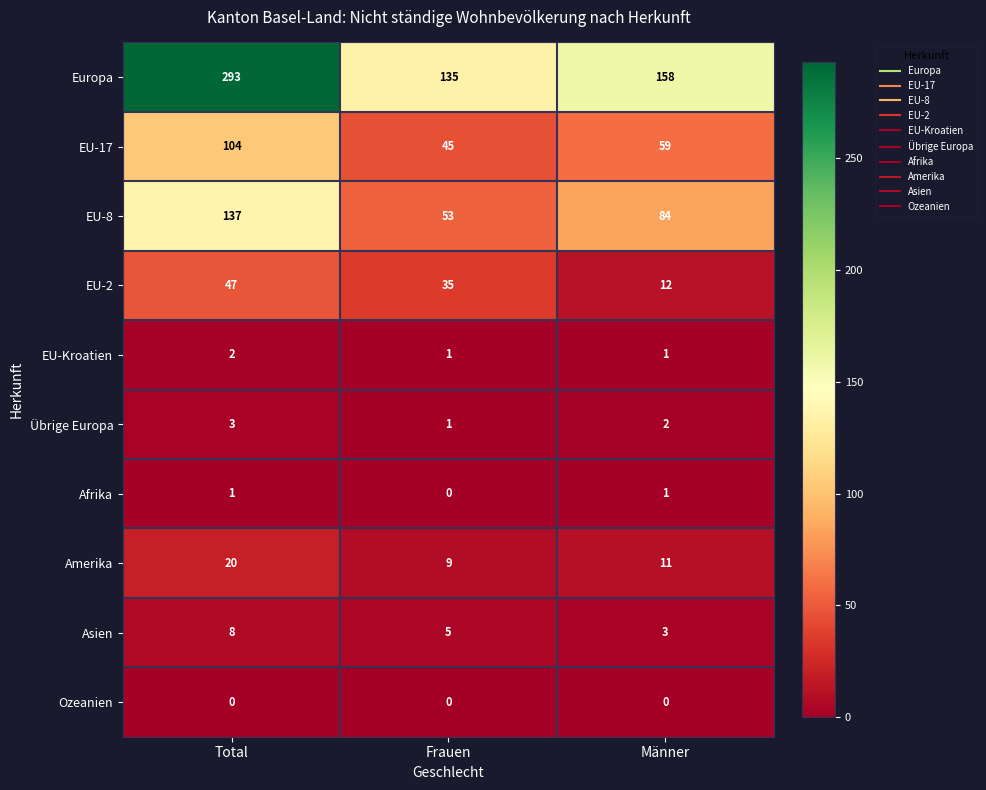

At how many categories does at least one series exceed 91?

3